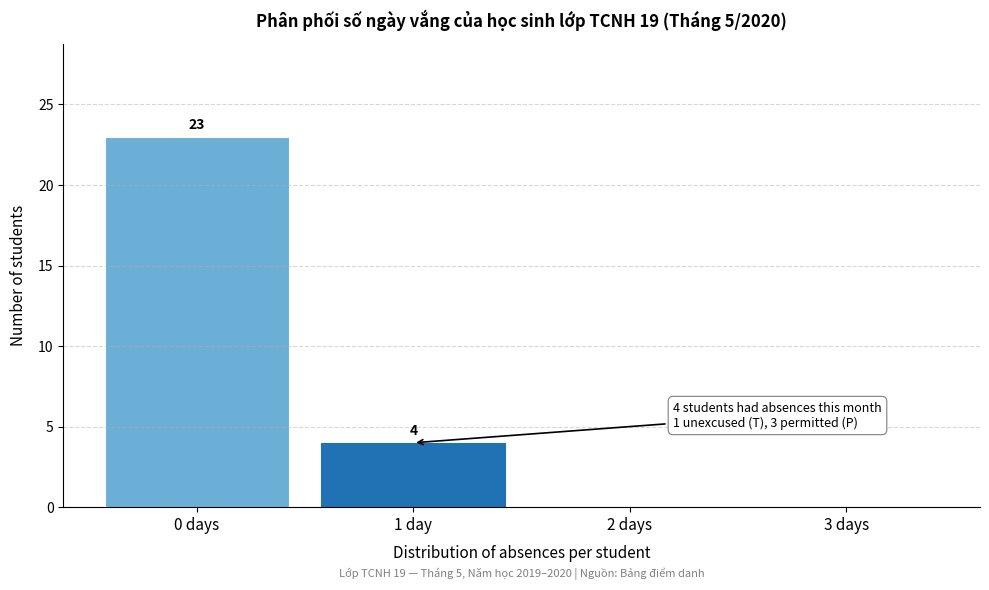

Reading left to right, list all the values displayed in this chart.

0 days=23	1 day=4	2 days=0	3 days=0